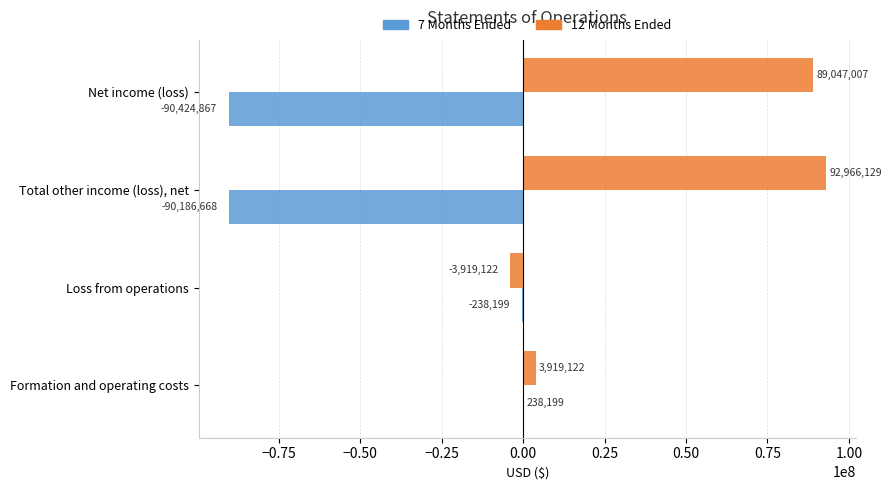

True or false: 12 Months Ended has a value of -3919122 at Loss from operations.

True